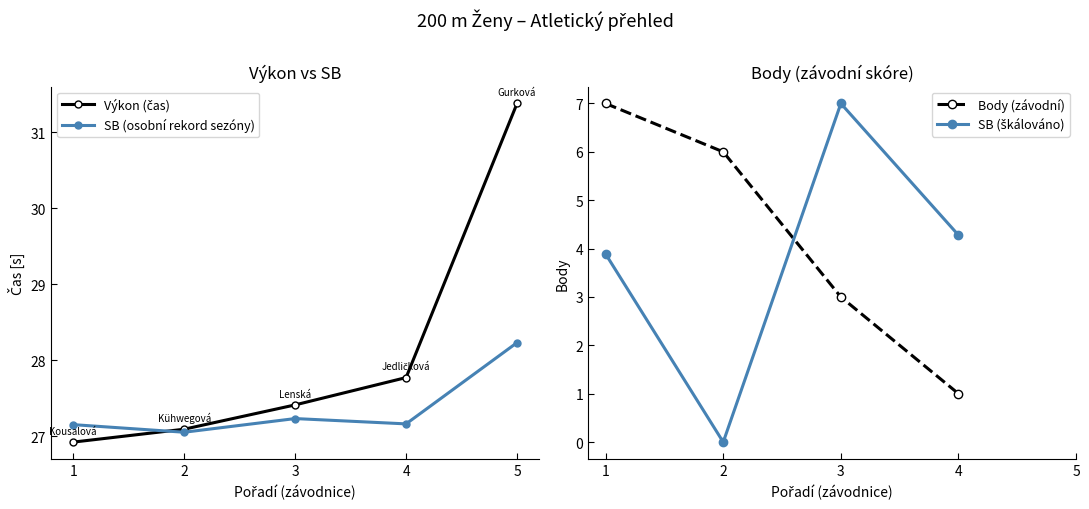

List the series in order of their peak value, highest first.

Výkon, SB